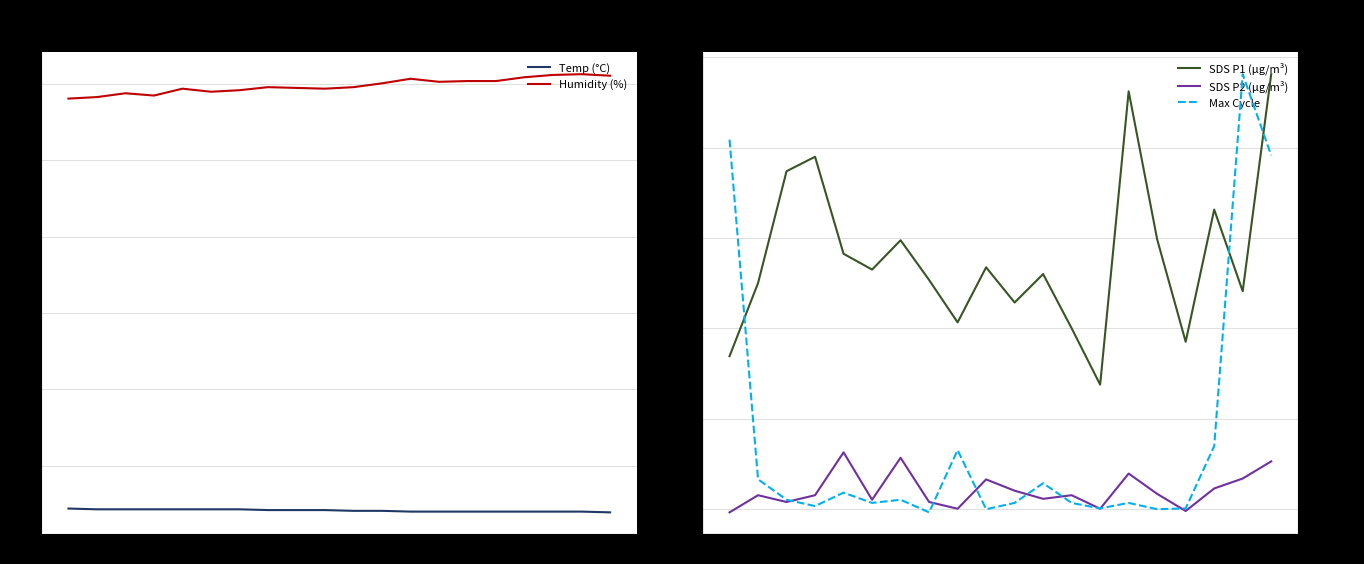

The value of Humidity (%) at 03:21 is 69.5. True or false?

True